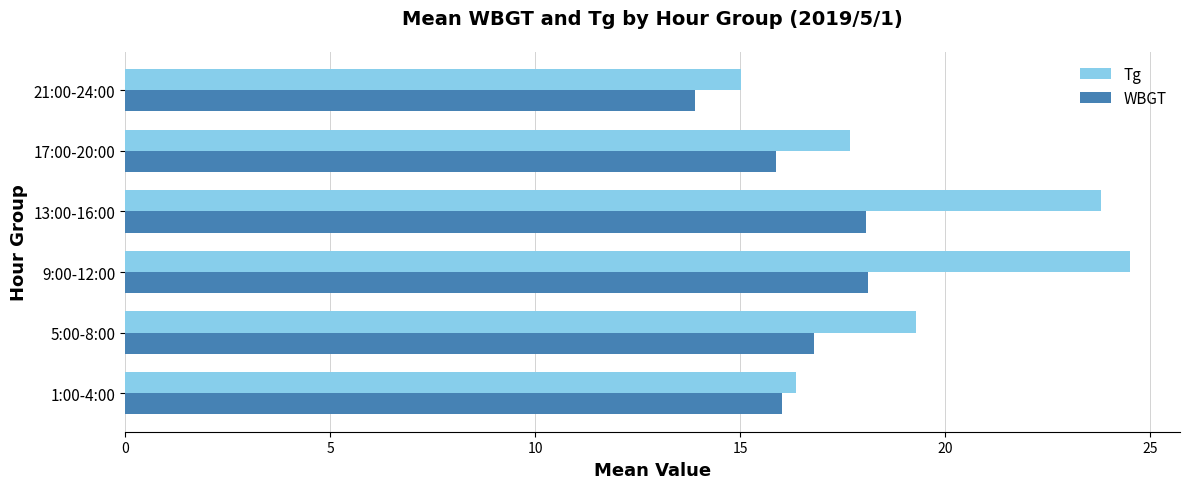

List the series in order of their overall mean, lowest first.

WBGT, Tg